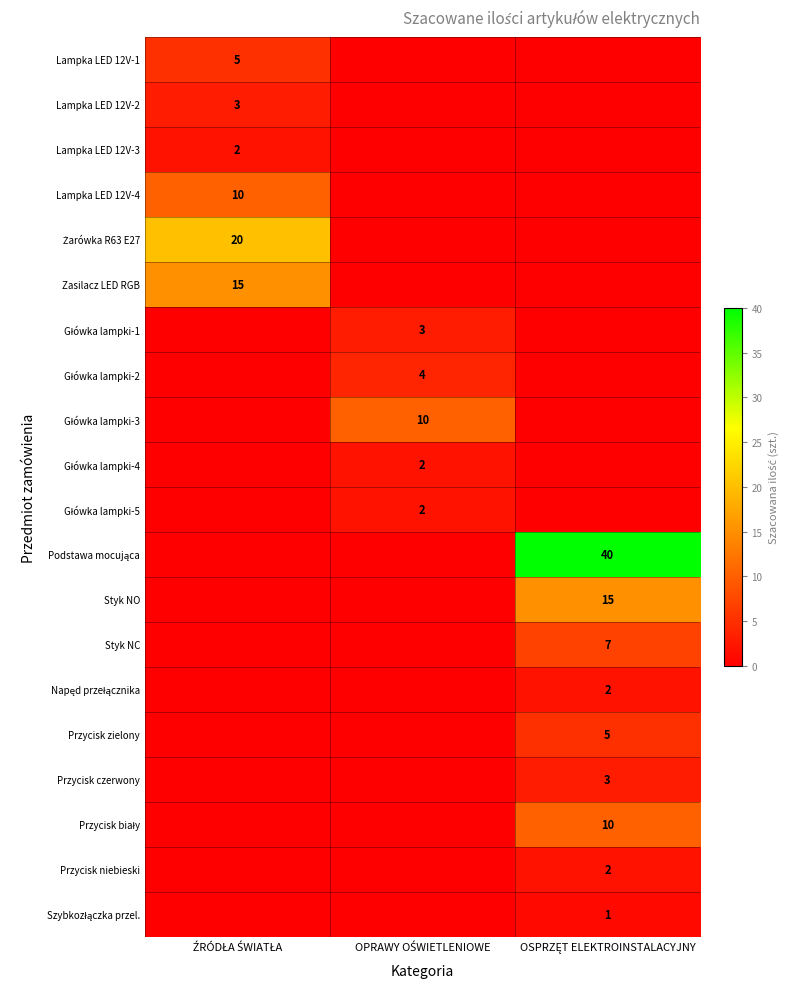

Is it true that Przycisk zielony equals 5 at OSPRZĘT ELEKTROINSTALACYJNY?

True